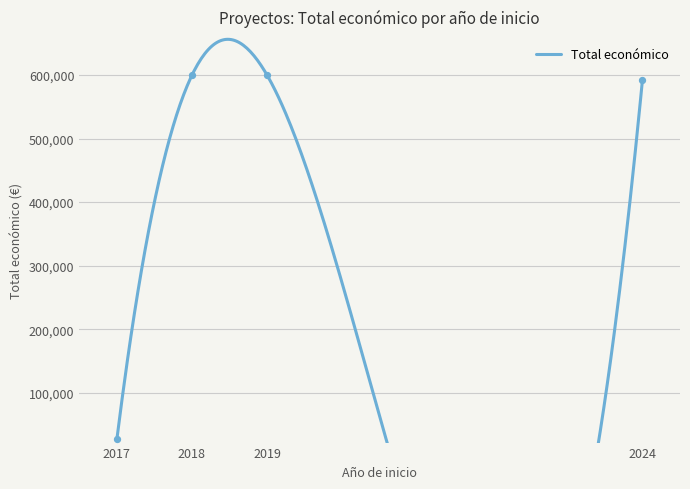

Approximately how many times larger is the value at 2019 compared to 2018?

1.0